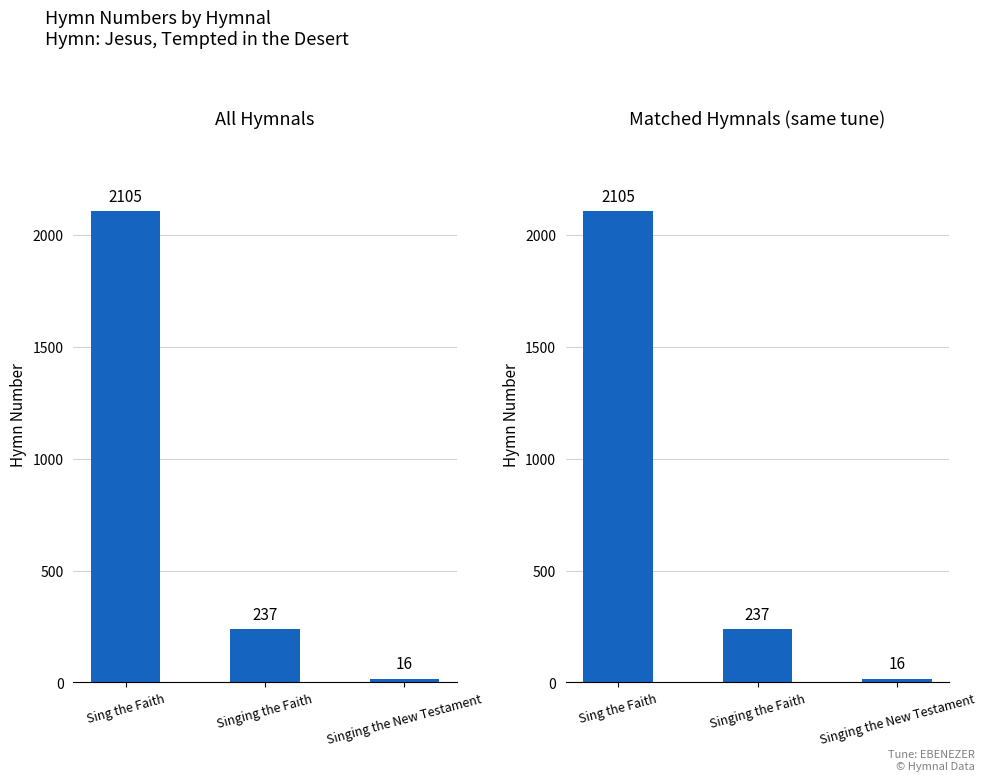

What is the average value?

786